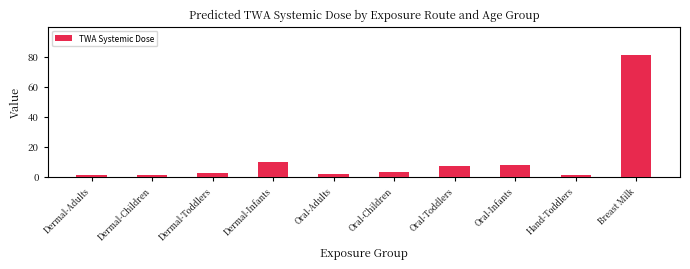

Are the bars horizontal?

No